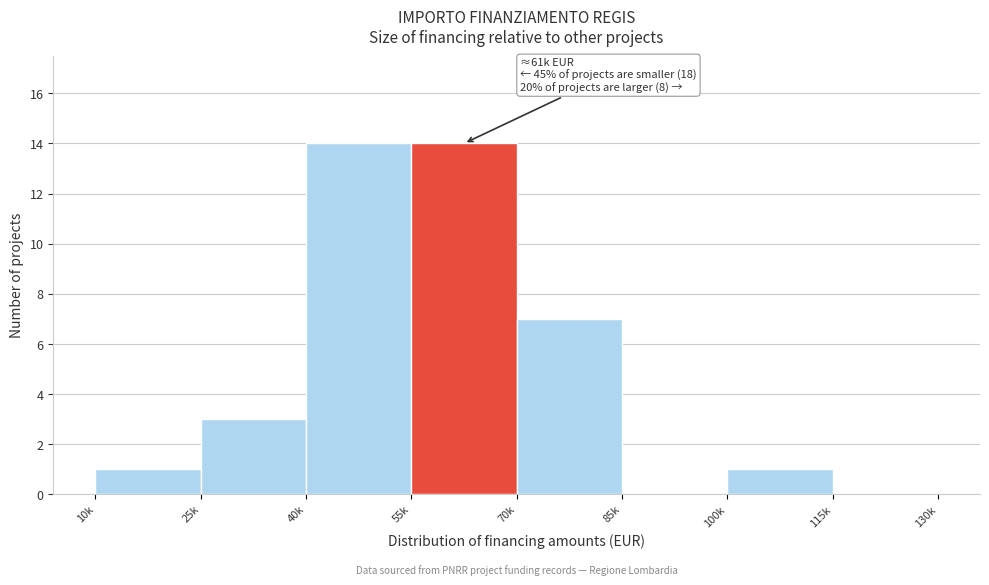

Reading right to left, transcribe all the data shown in this chart.

115k=0	100k=1	85k=0	70k=7	55k=14	40k=14	25k=3	10k=1